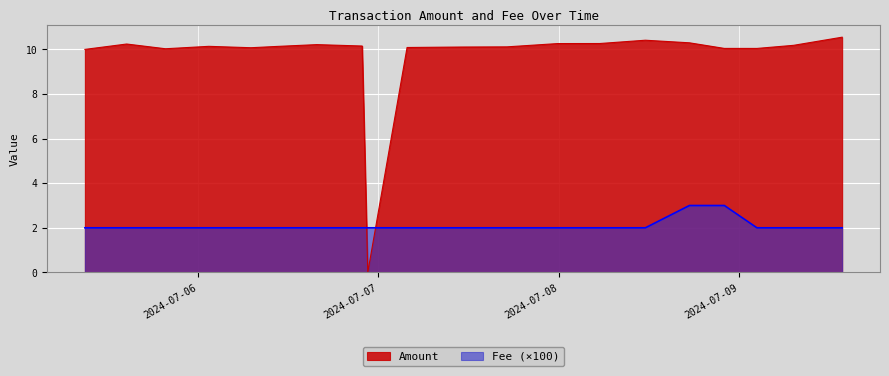

How many lines are shown in the chart?

2